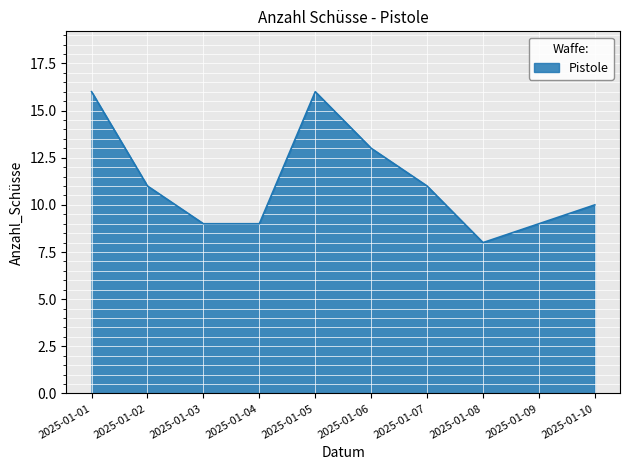

What is the difference between the maximum and minimum values?

8